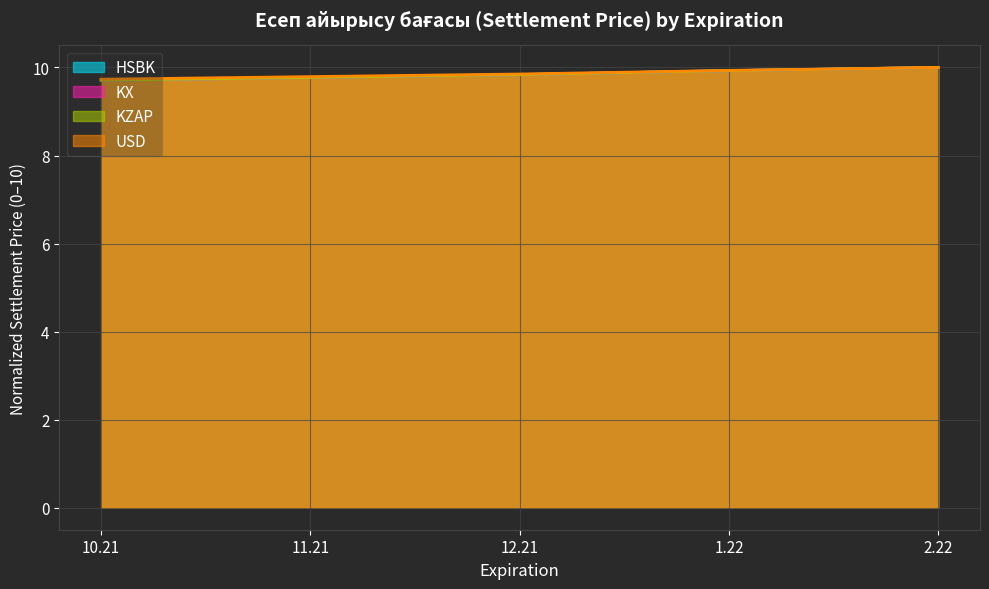

Rank the series at 10.21 from lowest to highest value.

KX, KZAP, HSBK, USD